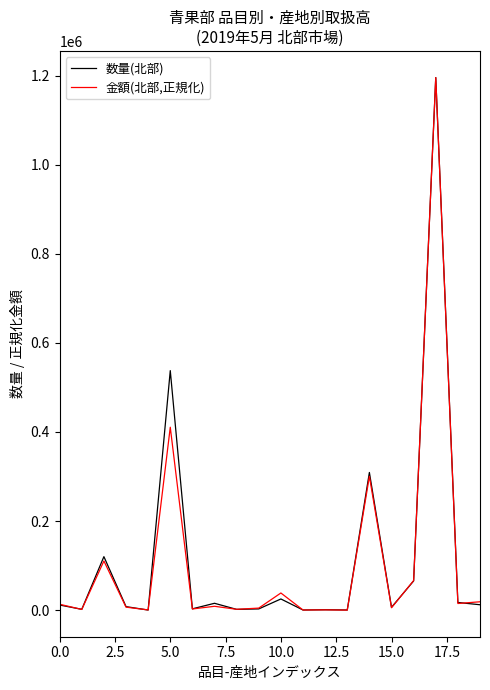

What are all the series names shown in the legend?

数量(北部), 金額(北部,正規化)